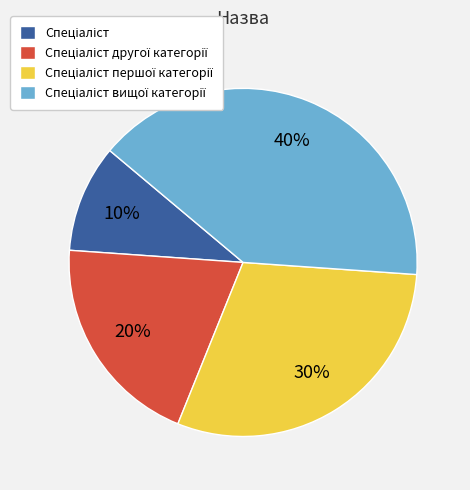

Is there a majority slice in this chart?

No